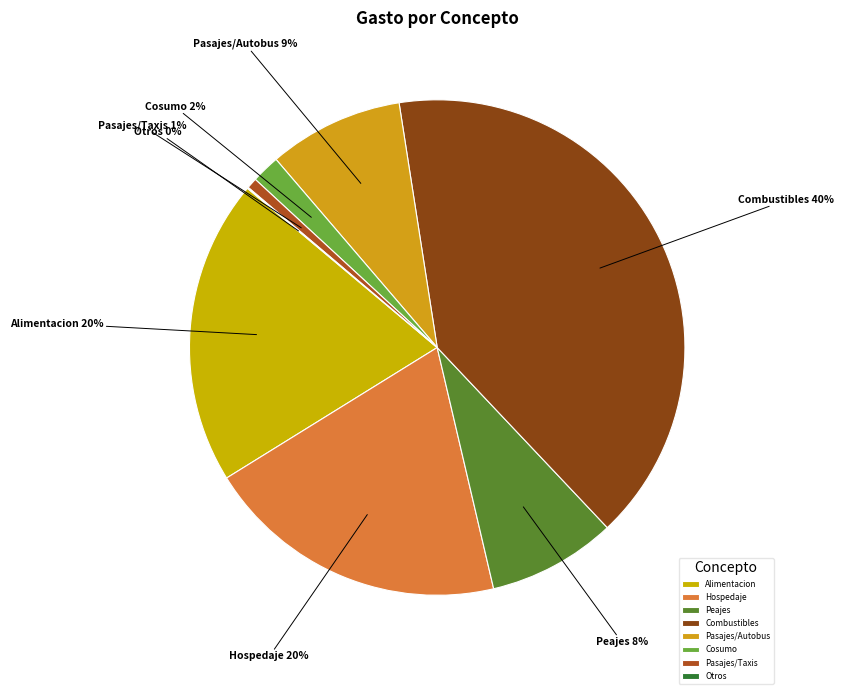

Which category has the biggest portion of the pie?

Combustibles